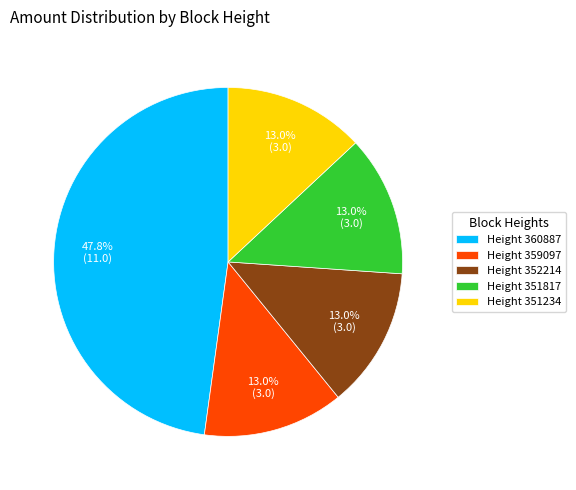

Is there any slice that represents more than half of the pie?

No